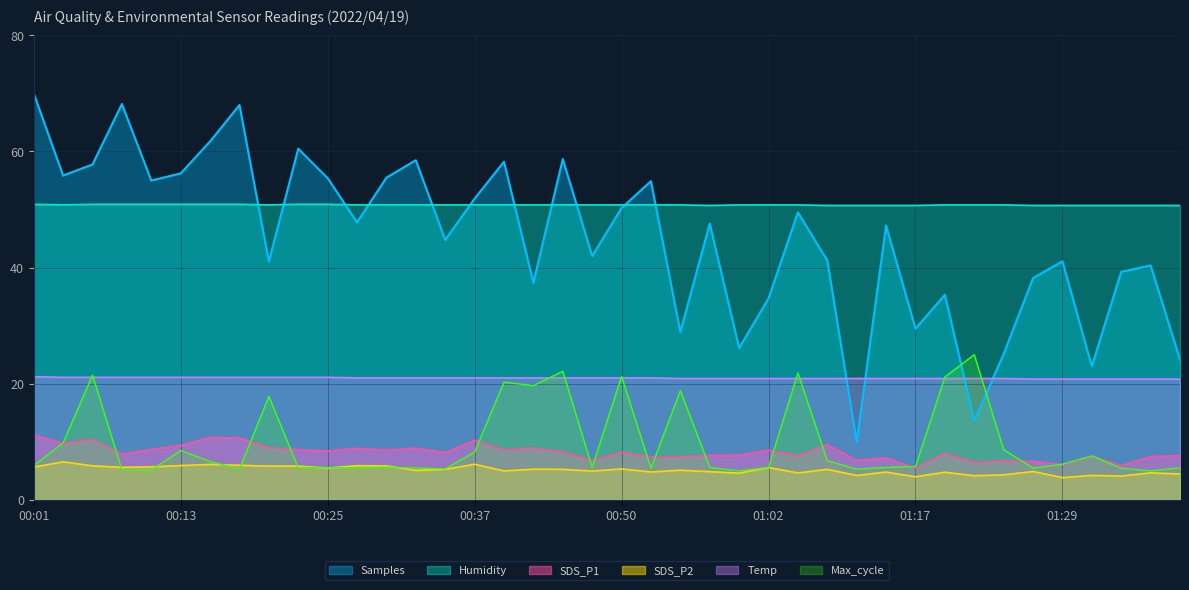

How many data points in SDS_P1 are above 8?

22